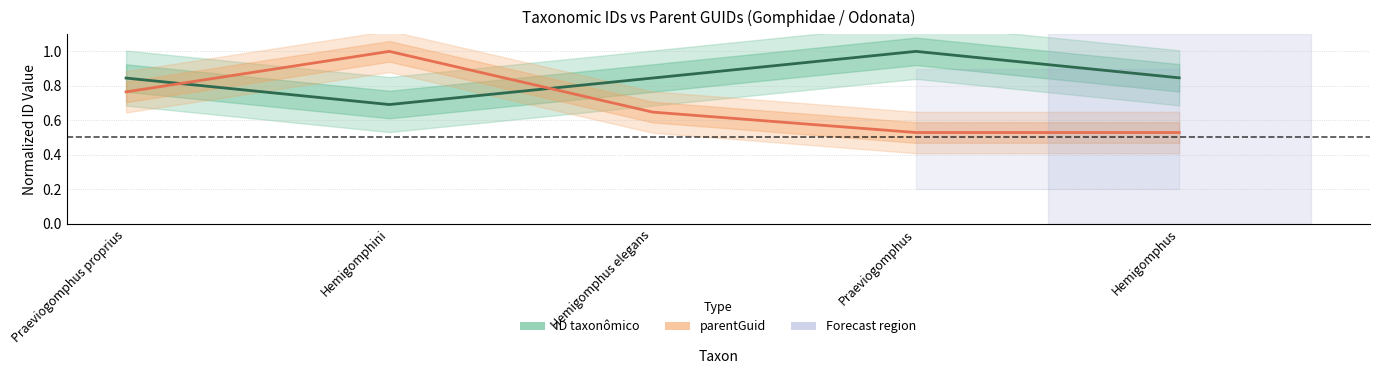

Where is the first local maximum for parentGuid?

Hemigomphini